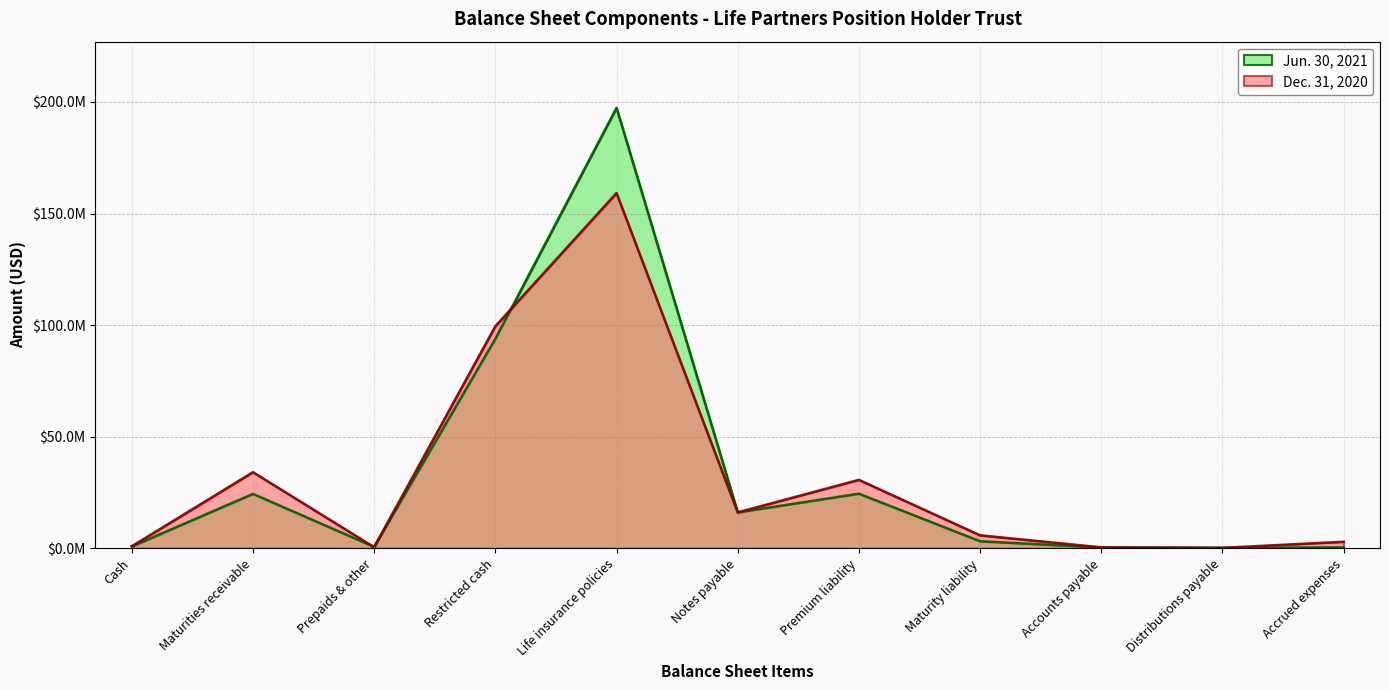

What position from the right is Notes payable?

6